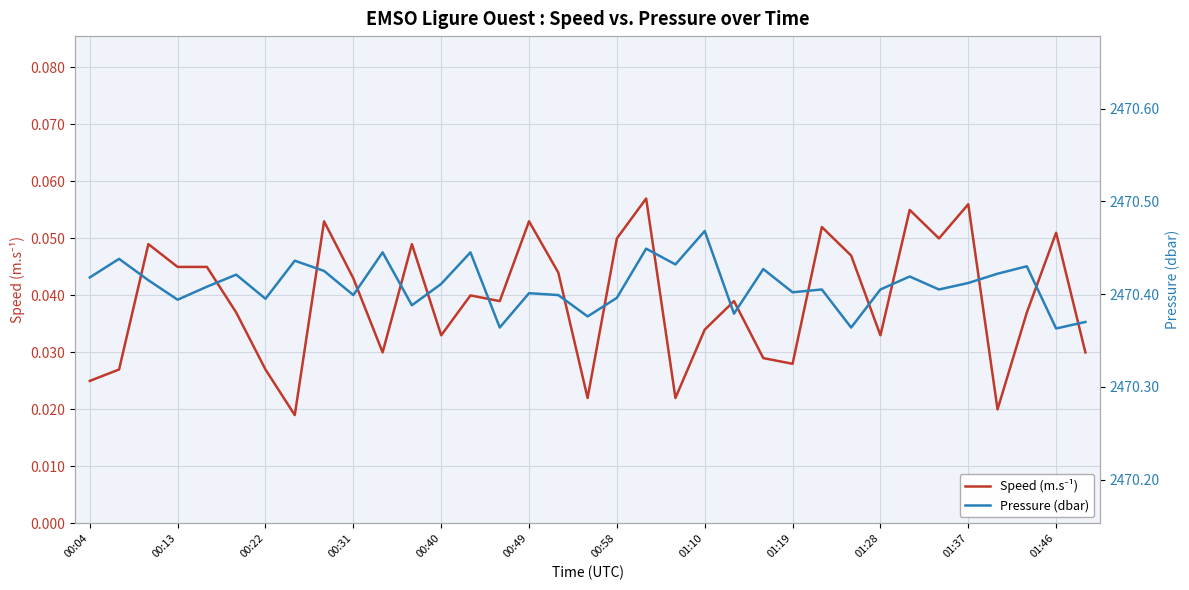

Which series changed the most between 13 and 21?

Pressure (dbar)